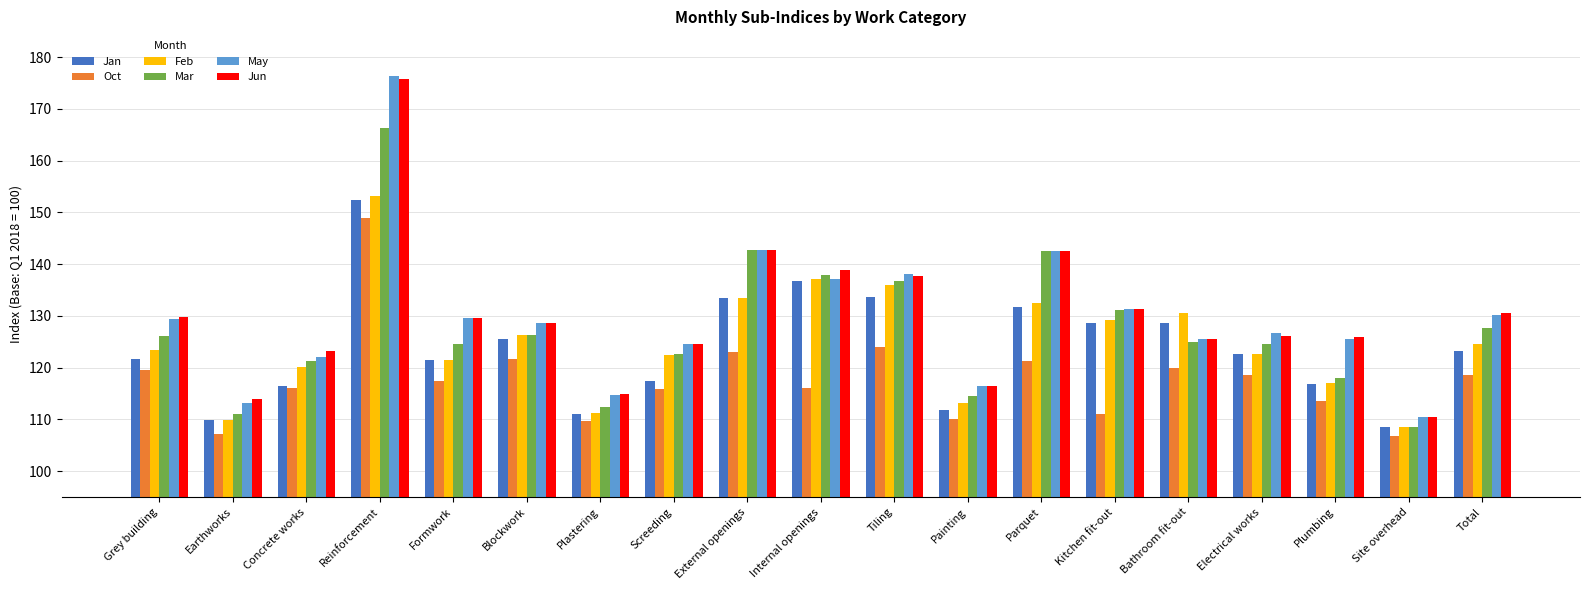

What is the total value across all series at Concrete works?

719.4